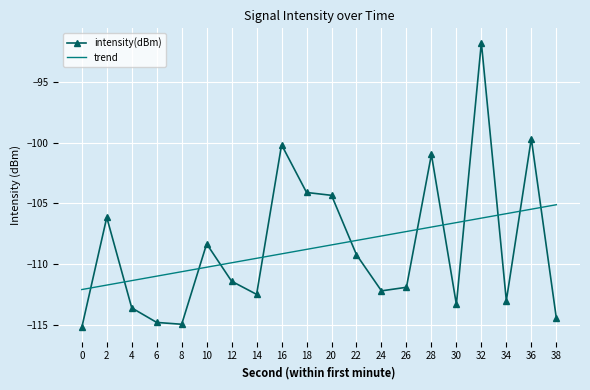

Between 4 and 24, which series saw the biggest shift?

trend